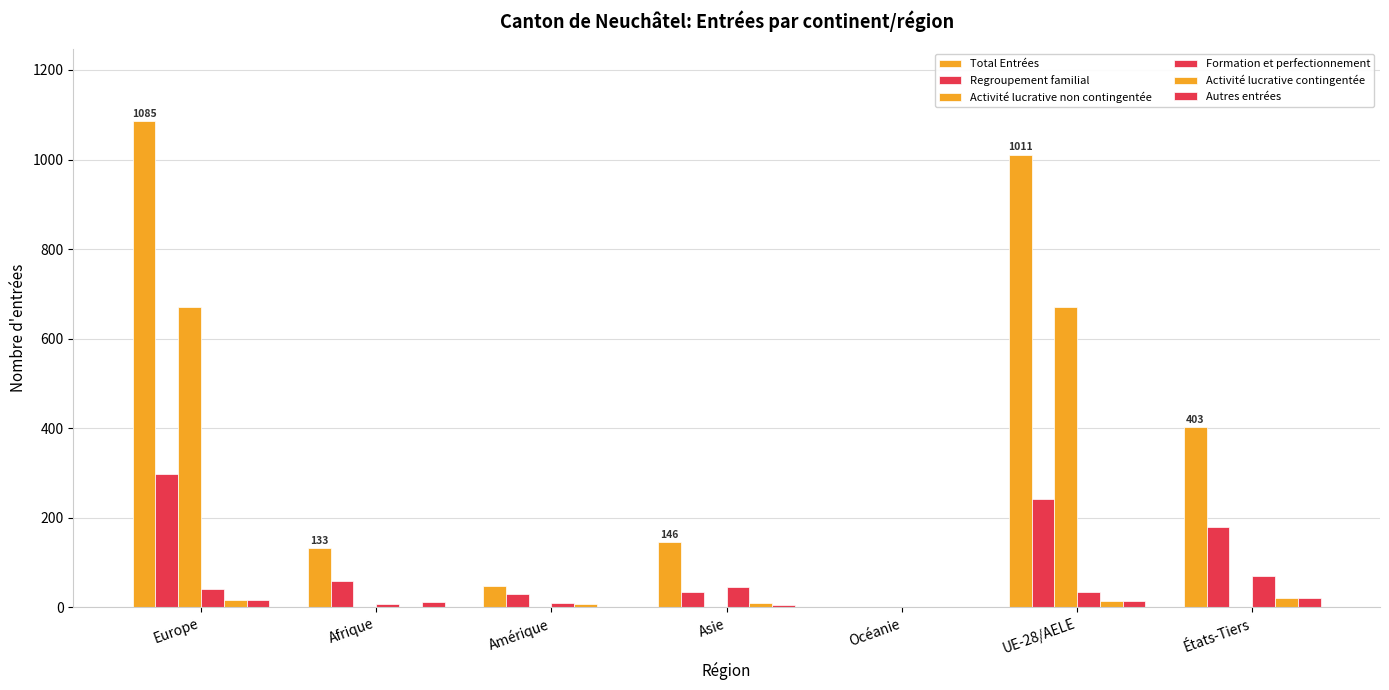

At which category is the sum across all series the highest?

Europe